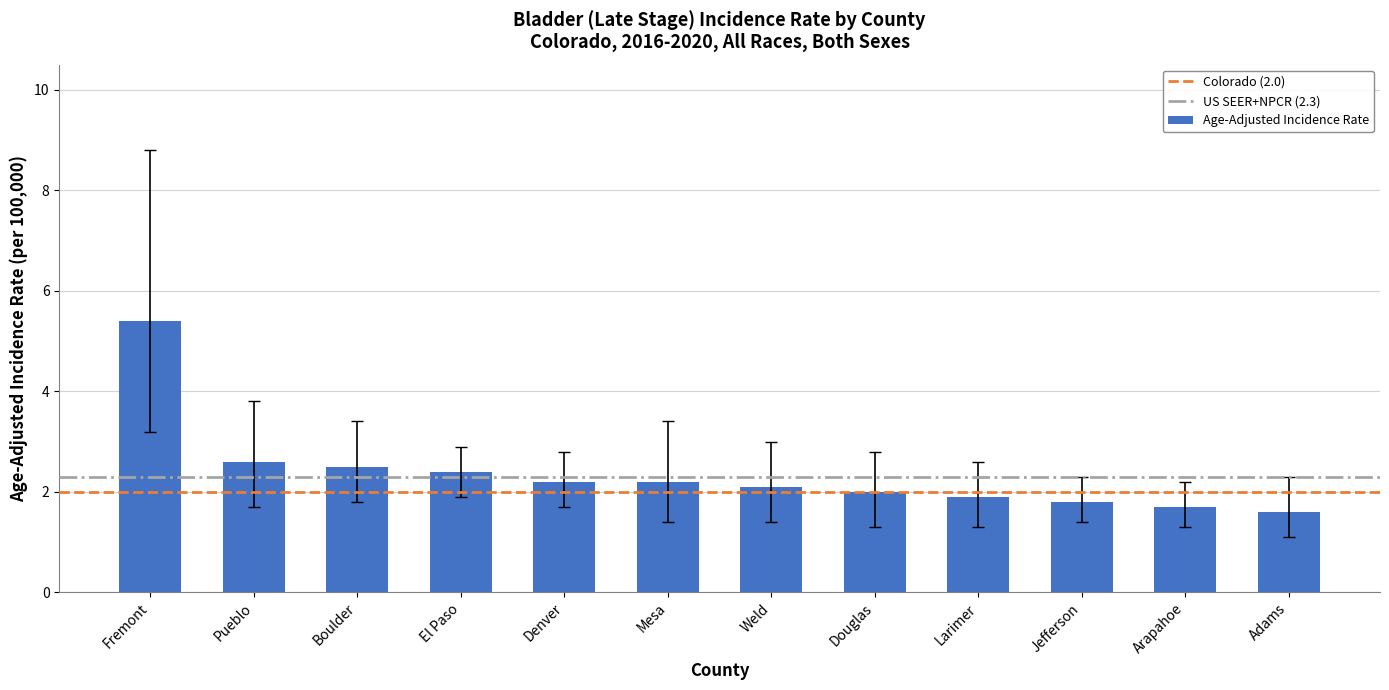

The chart shows a value of 7.2 at Fremont. True or false?

False